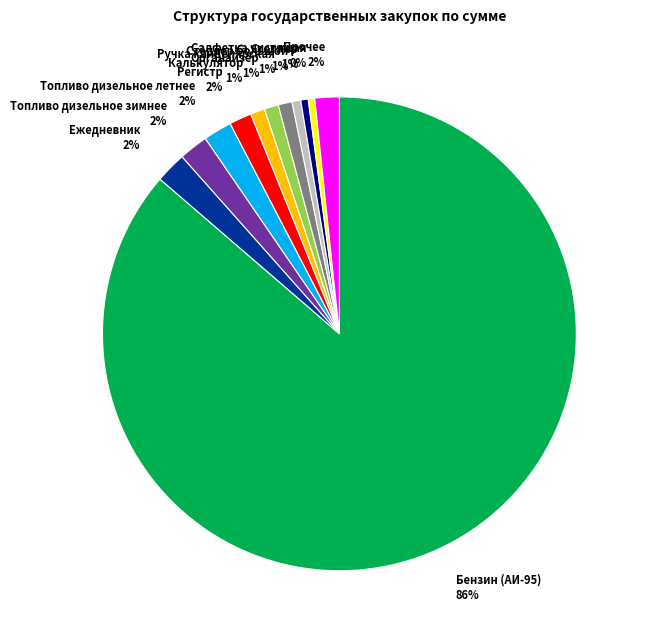

Which has a higher value, Степлер or Регистр?

Регистр